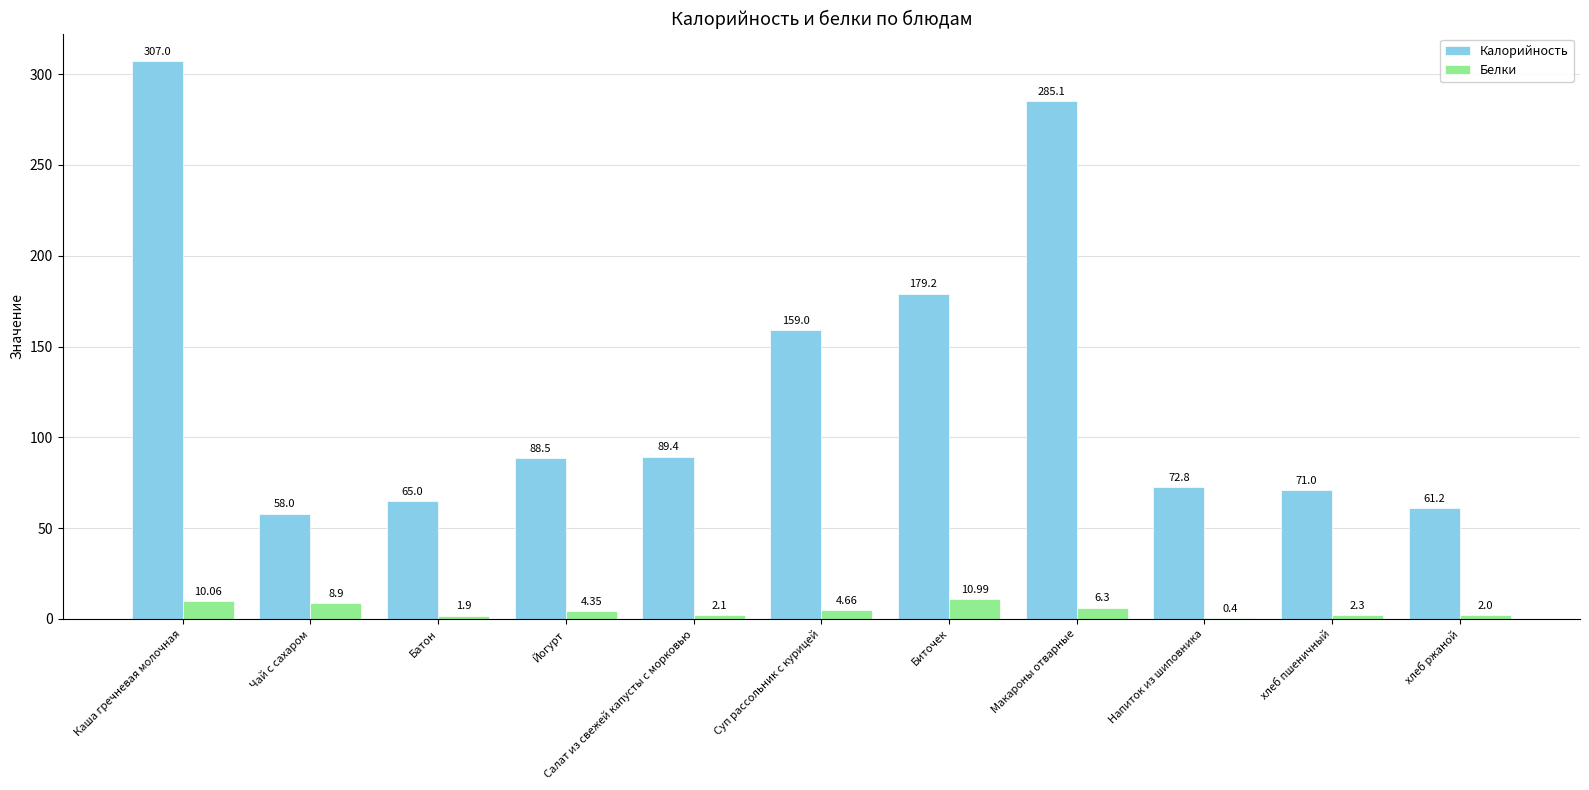

How many groups of bars are there?

11